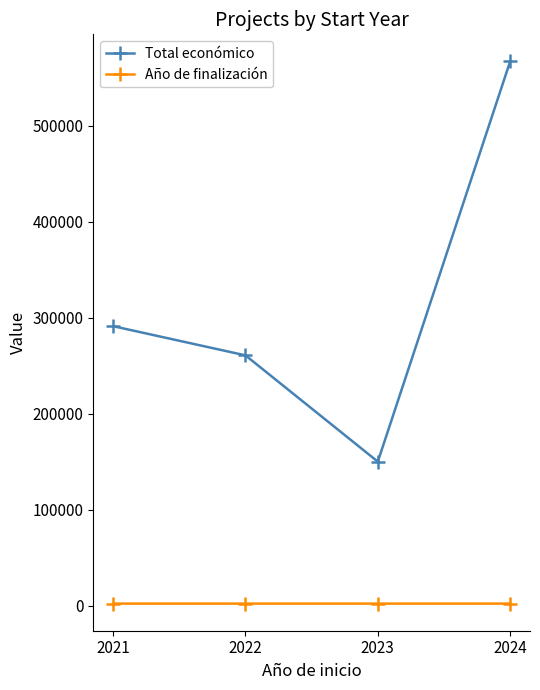

At 2021, list the series in order from largest to smallest.

Total económico, Año de finalización